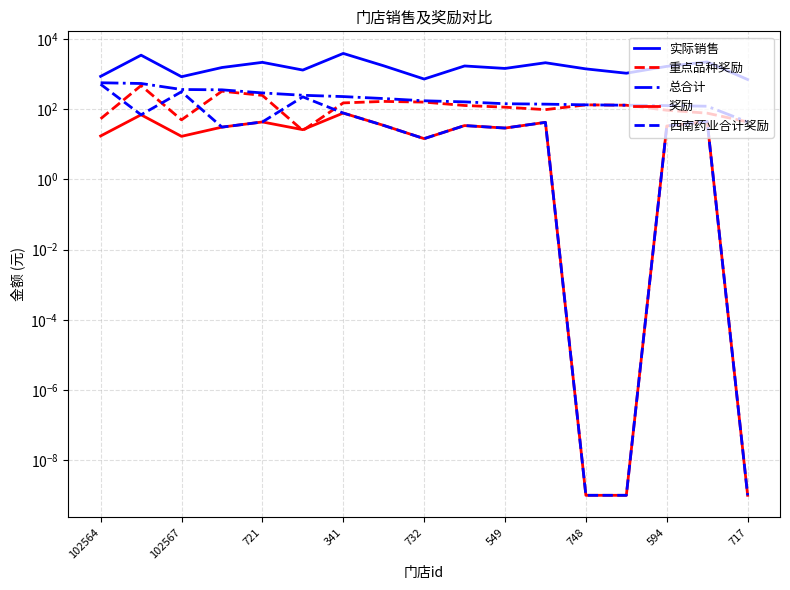

How many lines are shown in the chart?

5